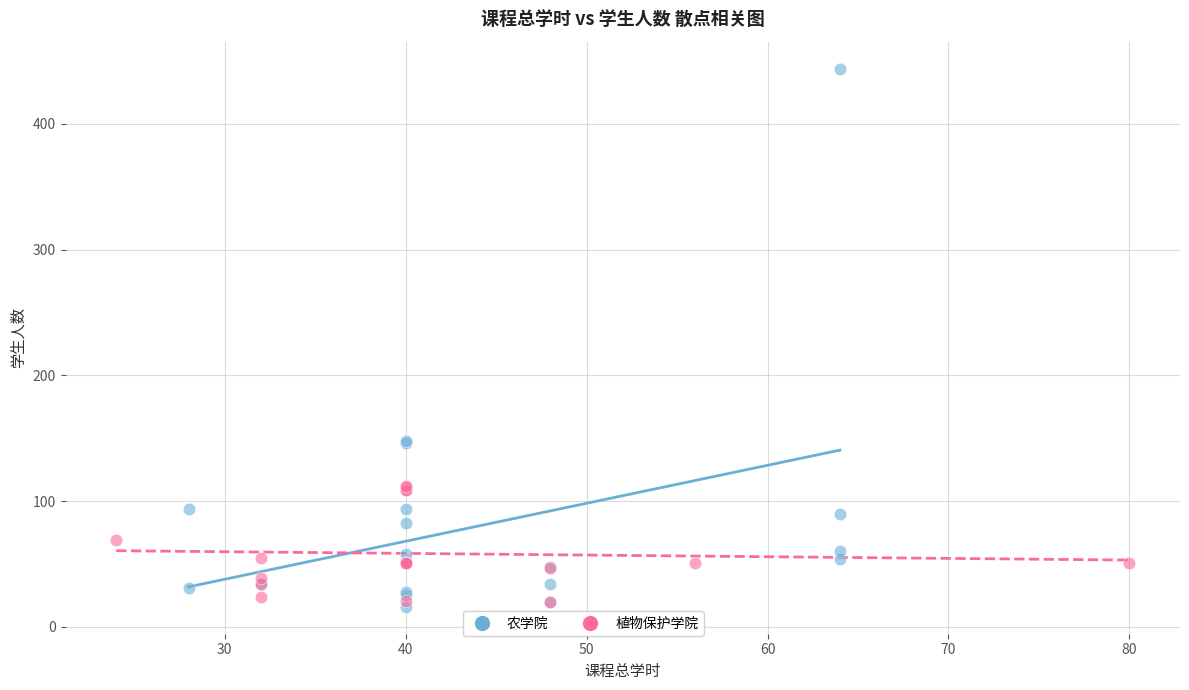

Which series has the widest spread of Y values?

农学院